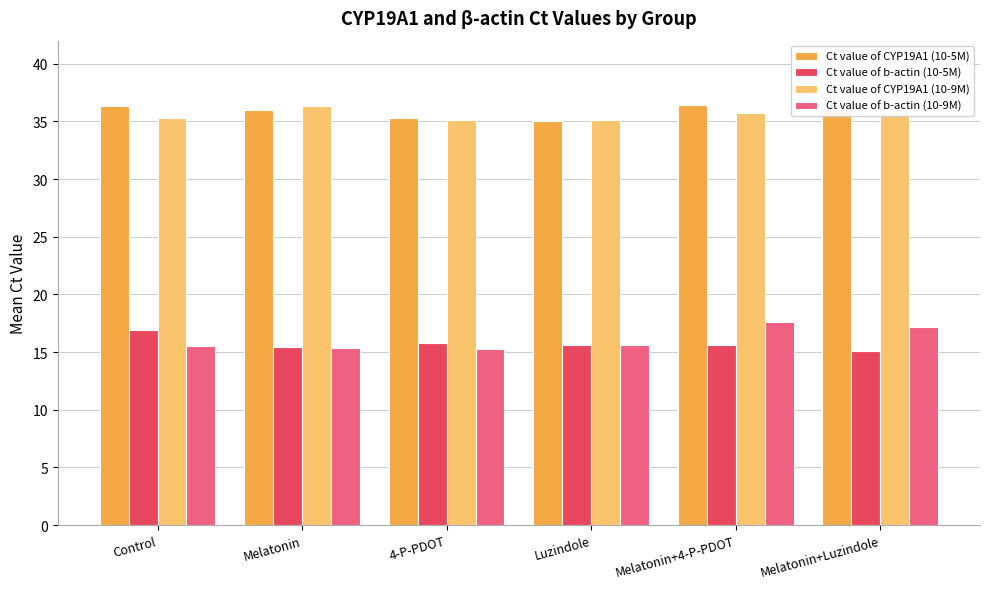

Is the value of Ct value of CYP19A1 (10-9M) at Luzindole greater than the value of Ct value of b-actin (10-9M) at Melatonin+4-P-PDOT?

Yes